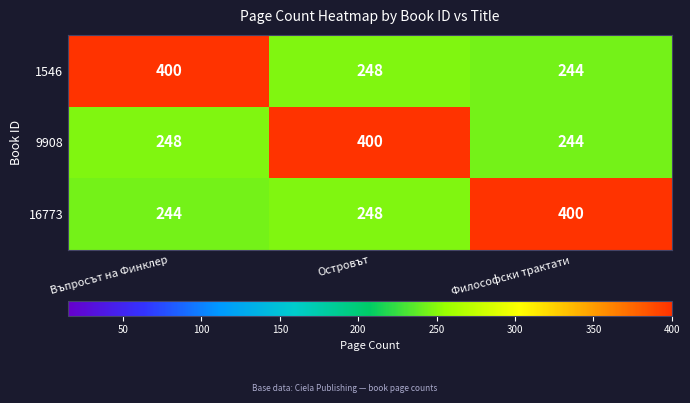

How many data points does each series have?

3